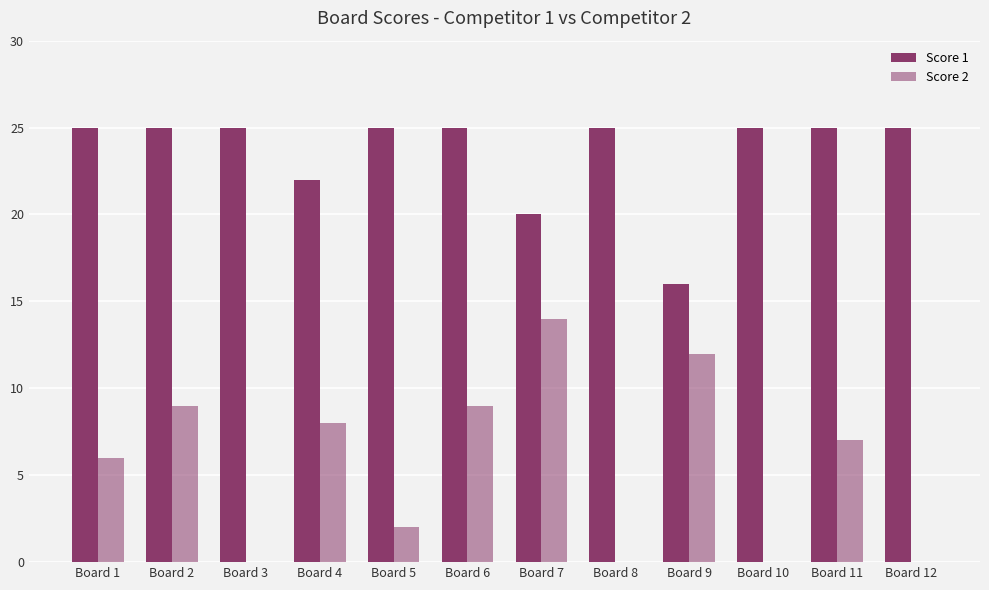

How many series are shown in this chart?

2